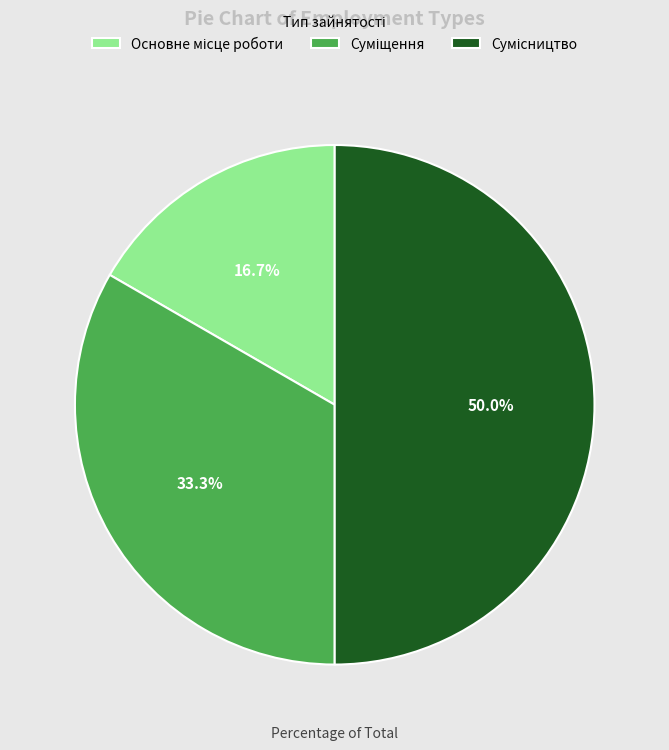

What is the largest slice in the pie chart?

Сумісництво